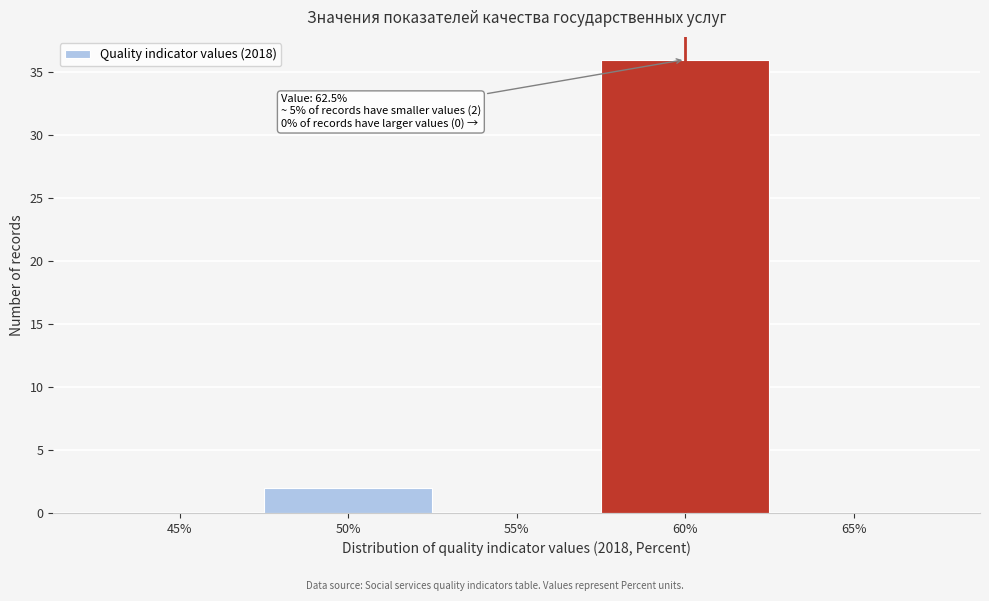

Reading left to right, transcribe all the data shown in this chart.

45%=0	50%=2	55%=0	60%=36	65%=0